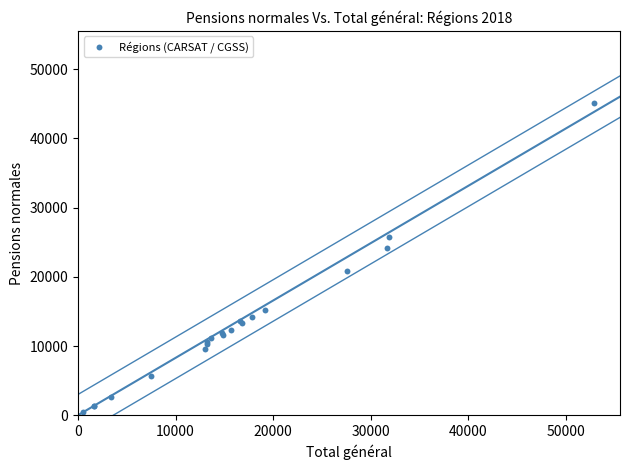

What Y value in the scatter plot is closest to 22787?

24122